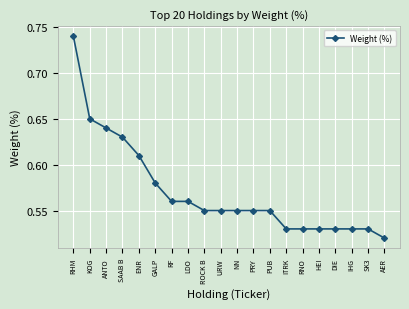

How many values are between 0 and 1?

20